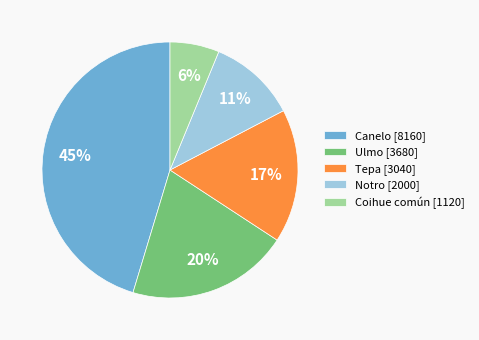

Is the sum of Canelo [8160] and Ulmo [3680] greater than half?

Yes